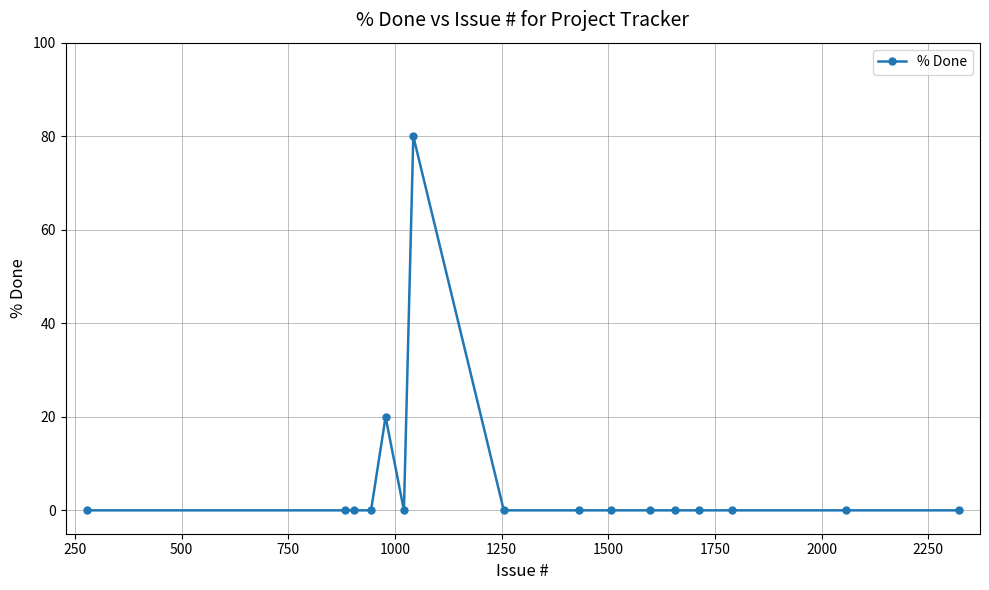

What is the maximum value shown in the chart?

80